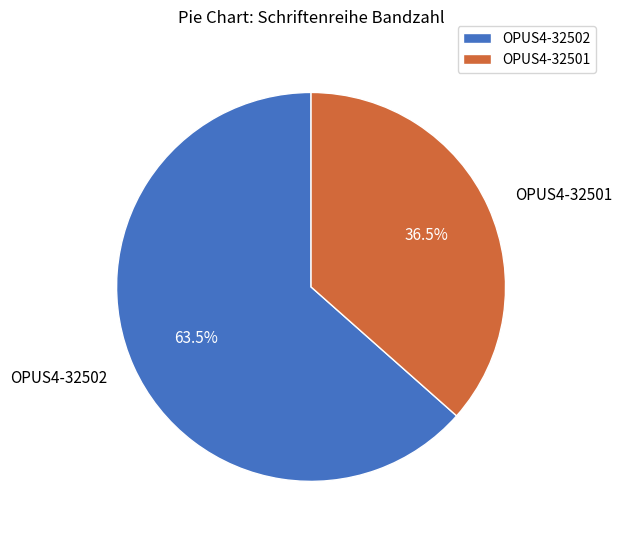

Which category has the biggest portion of the pie?

OPUS4-32502